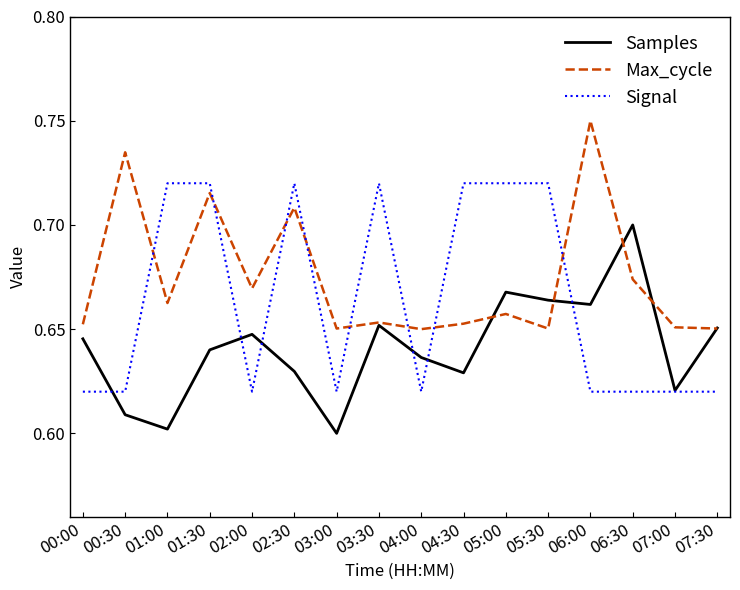

True or false: Samples has more than 1 interior local peaks.

True